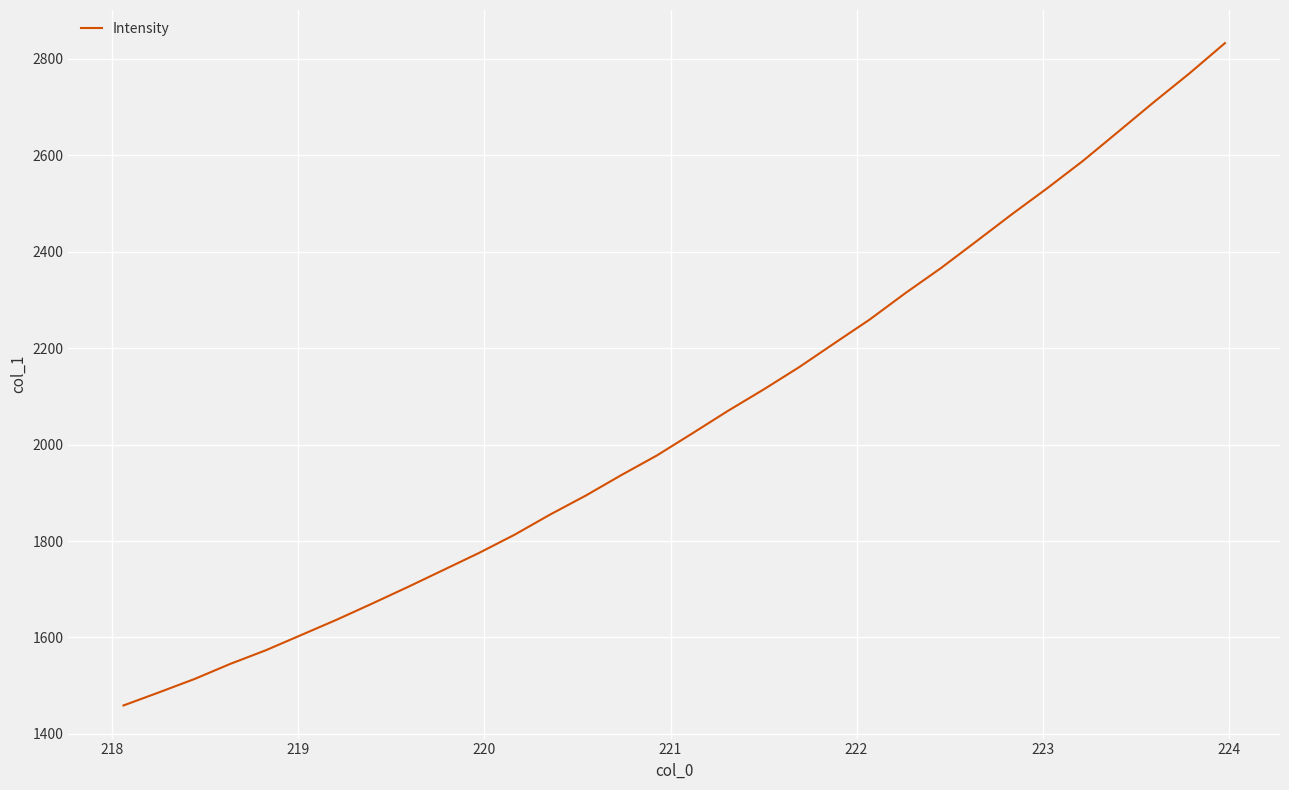

What is the maximum value shown in the chart?

2832.2